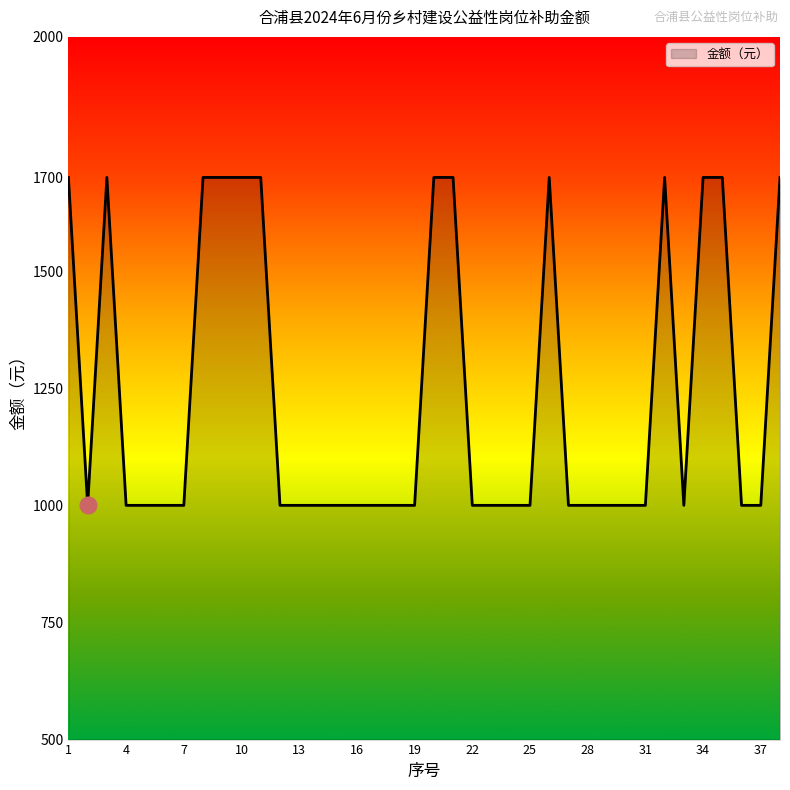

Count the number of data series in this chart.

1